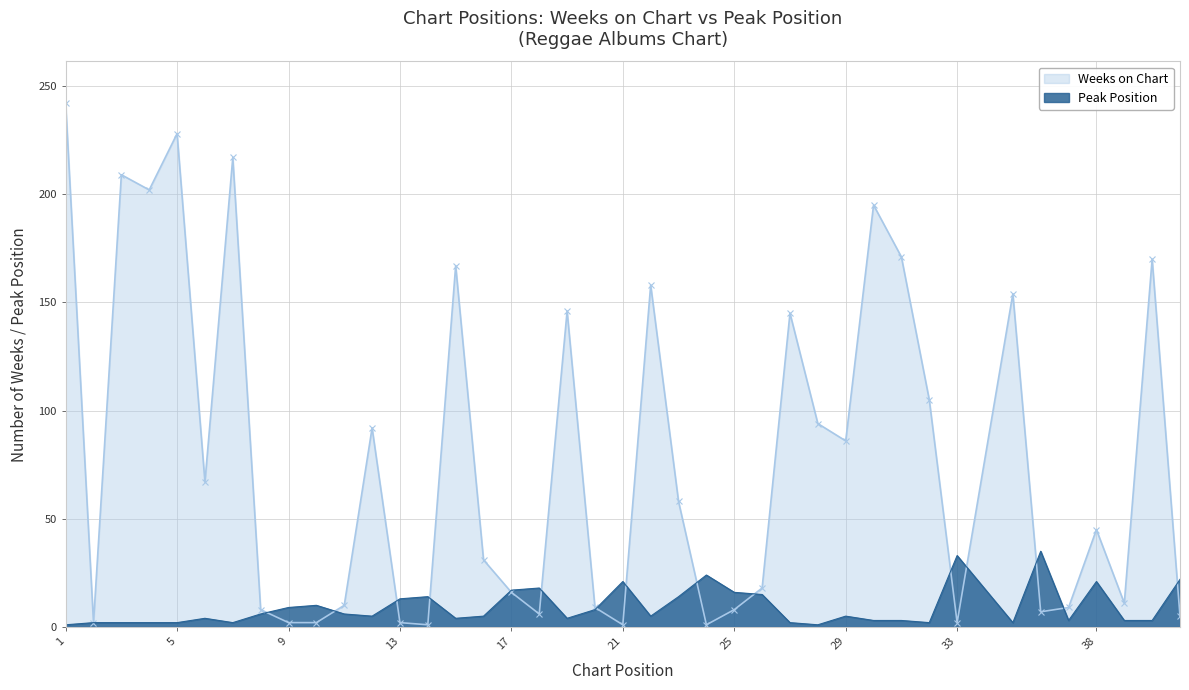

At which label is Weeks on Chart closest to 121?

32